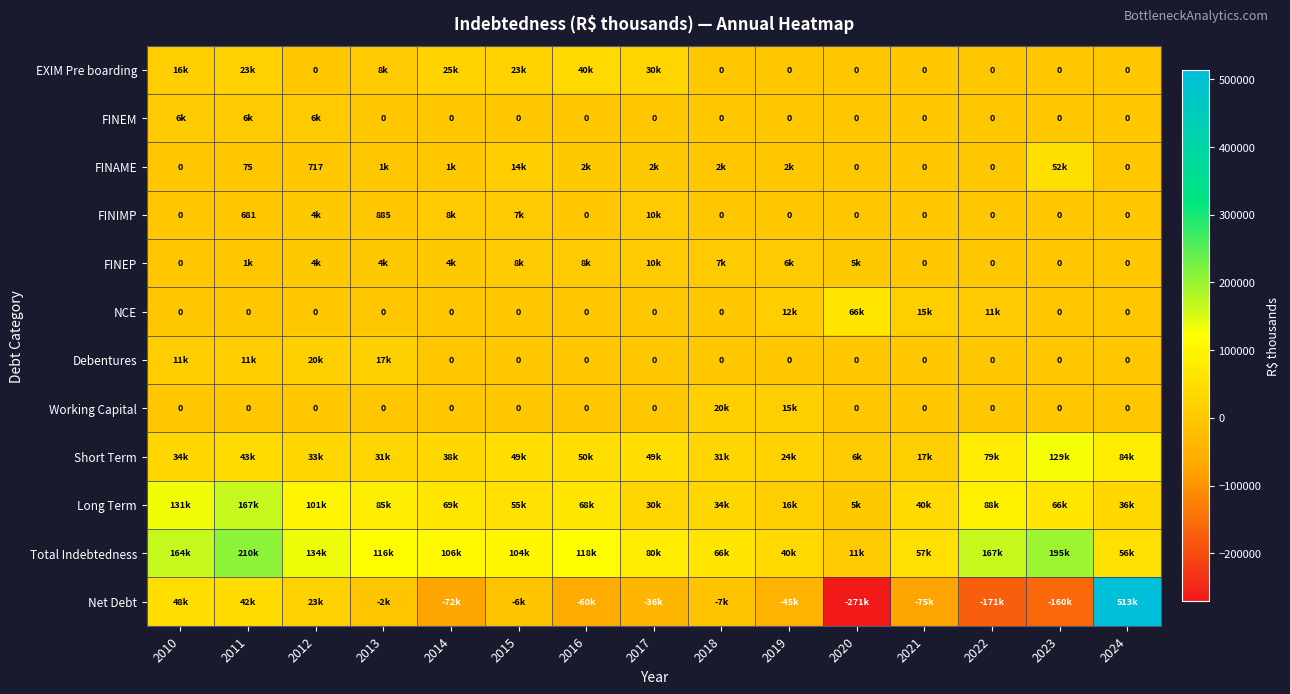

What is the total value across all series at 2019?

70627